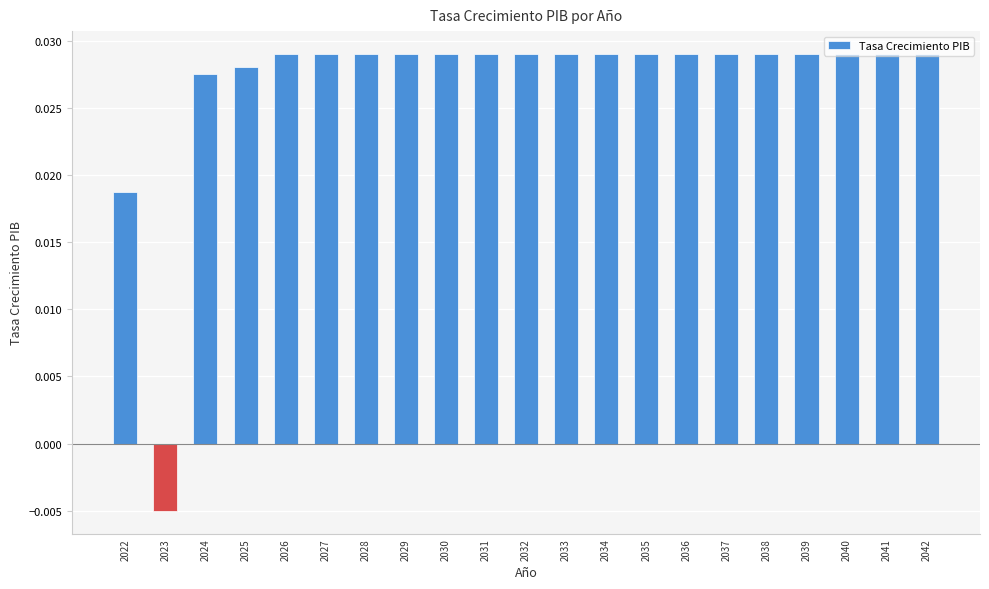

Where is the data nearest to the value 0?

2023